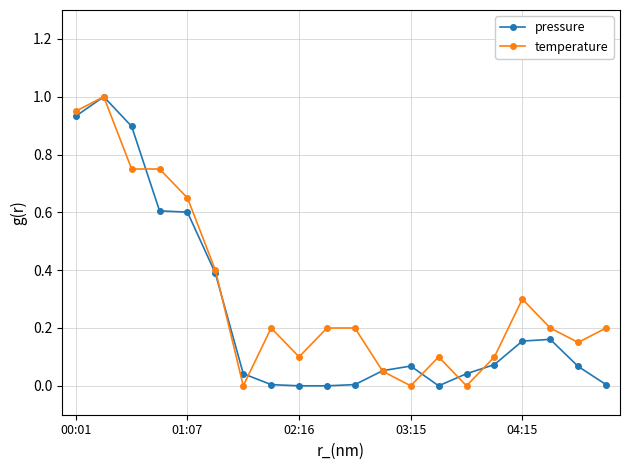

Is this an area chart (filled region under the line)?

No